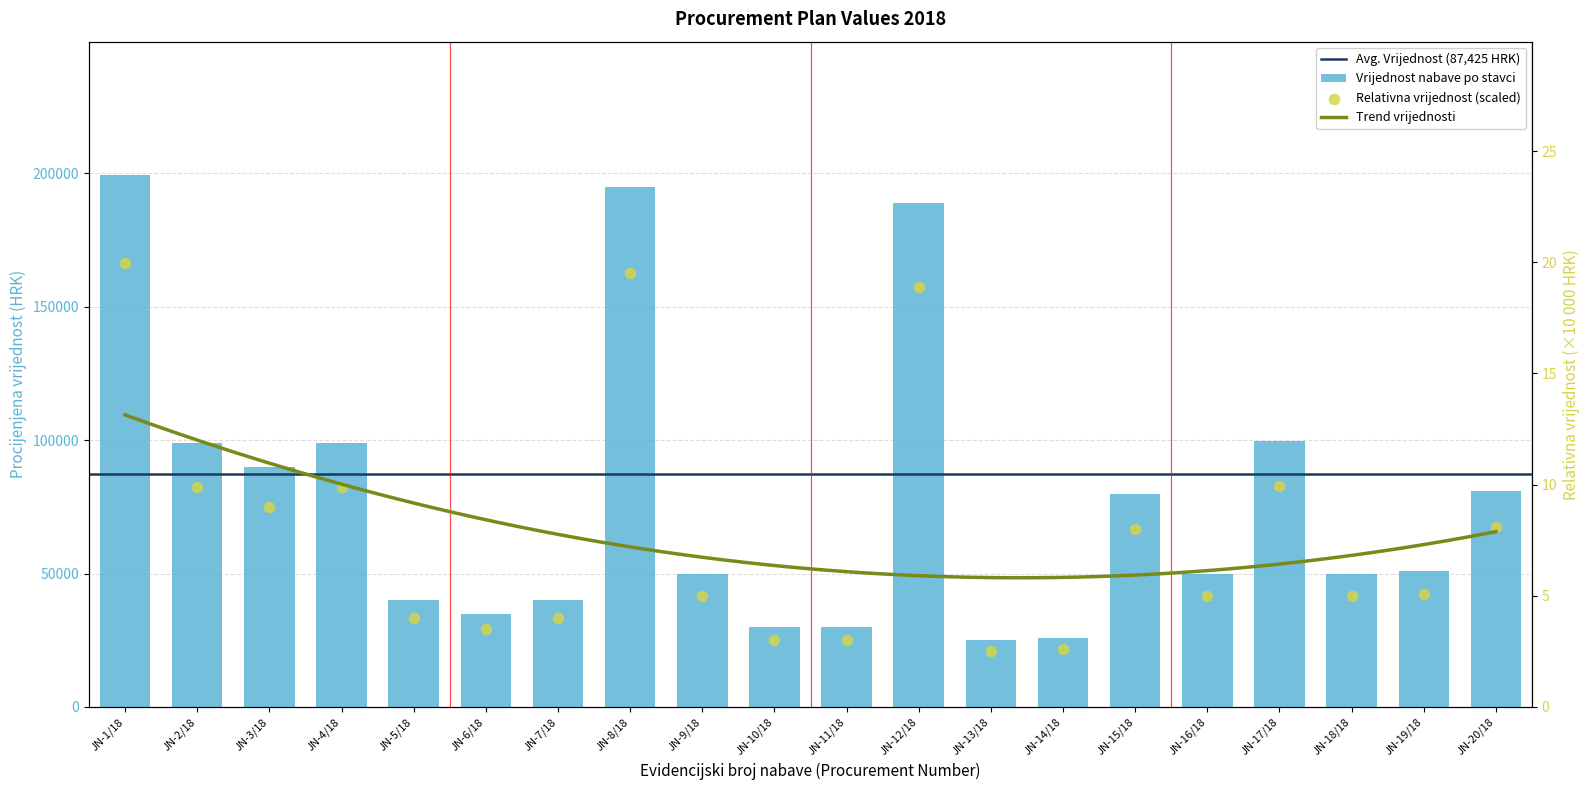

What is the change in value from JN-4/18 to JN-13/18?

-74000